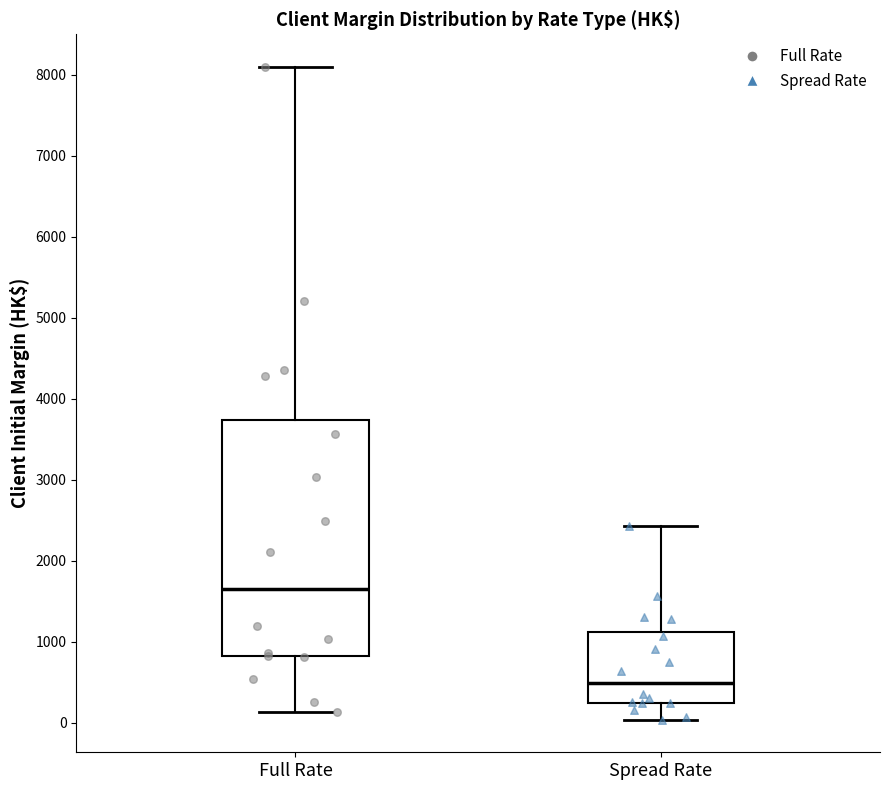

Which box is the tallest, from its lower edge to its upper edge?

Full Rate